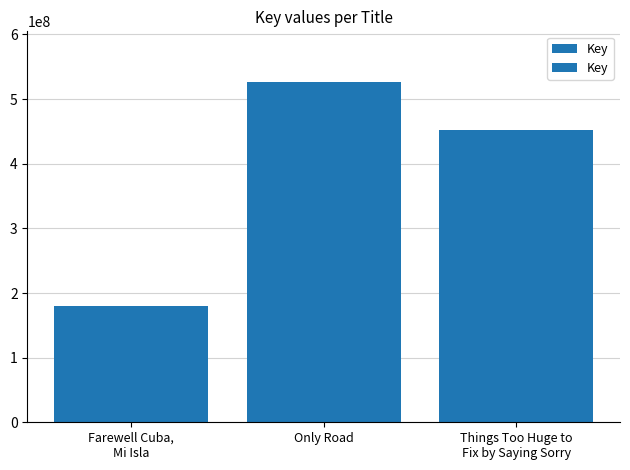

Reading right to left, list all the values displayed in this chart.

Things Too Huge to
Fix by Saying Sorry=452188401	Only Road=525939431	Farewell Cuba,
Mi Isla=179235958